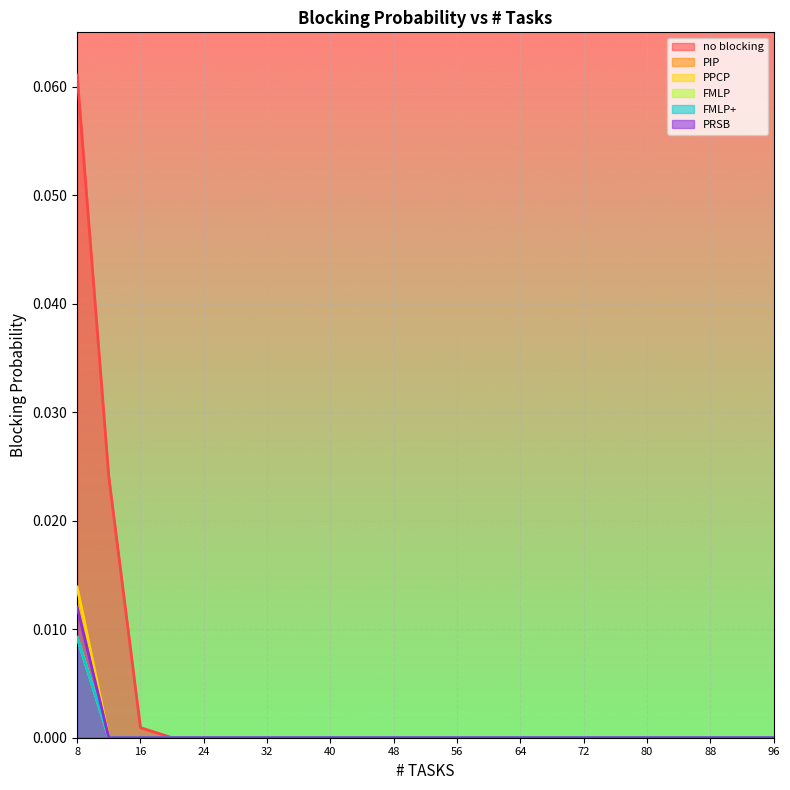

True or false: no blocking has a value of 0.0 at 36.

False